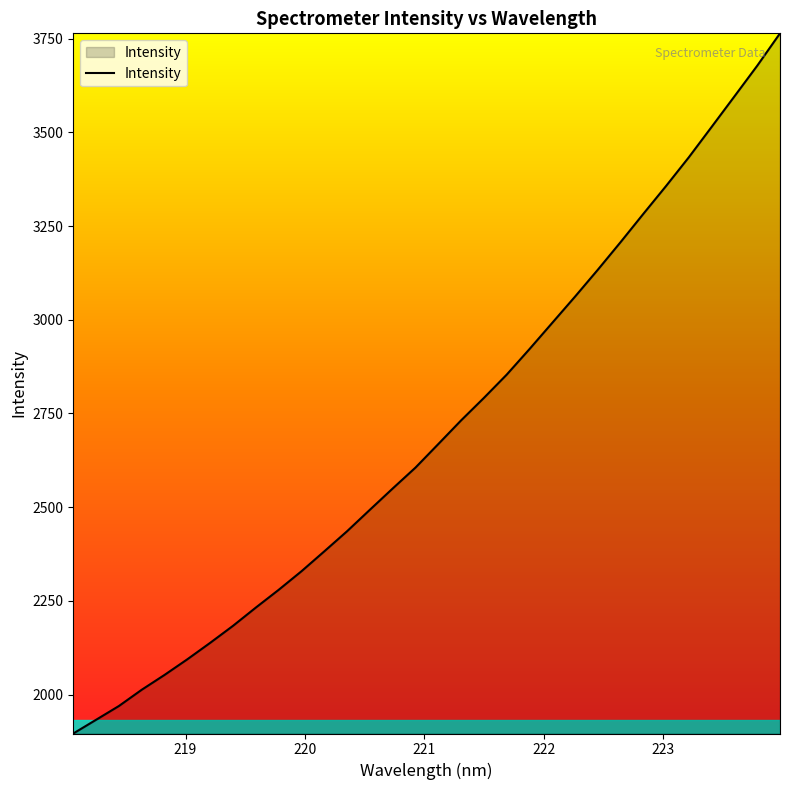

What is the minimum value shown in the chart?

1896.0